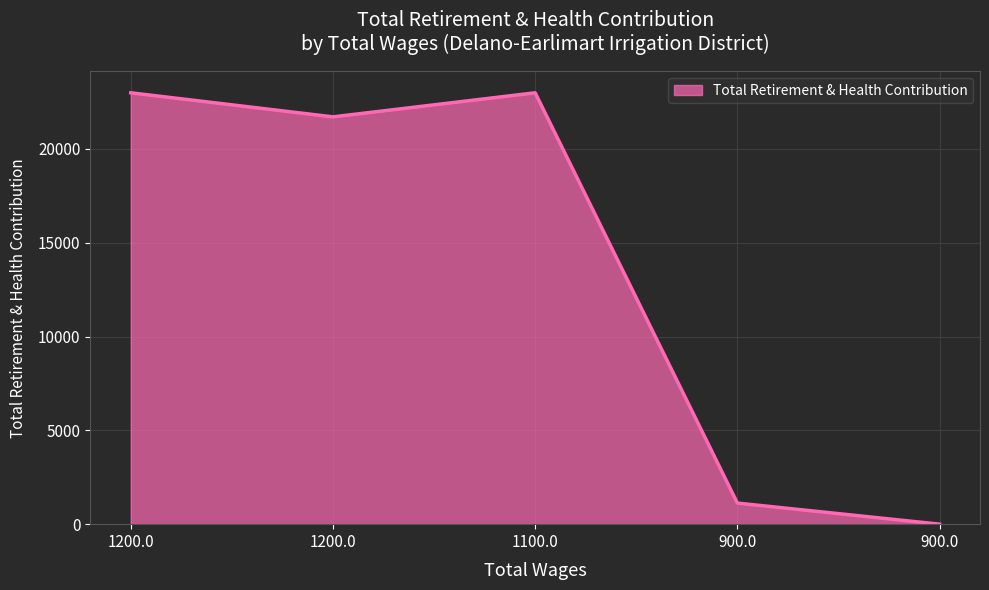

Where is the first local minimum?

1200.0